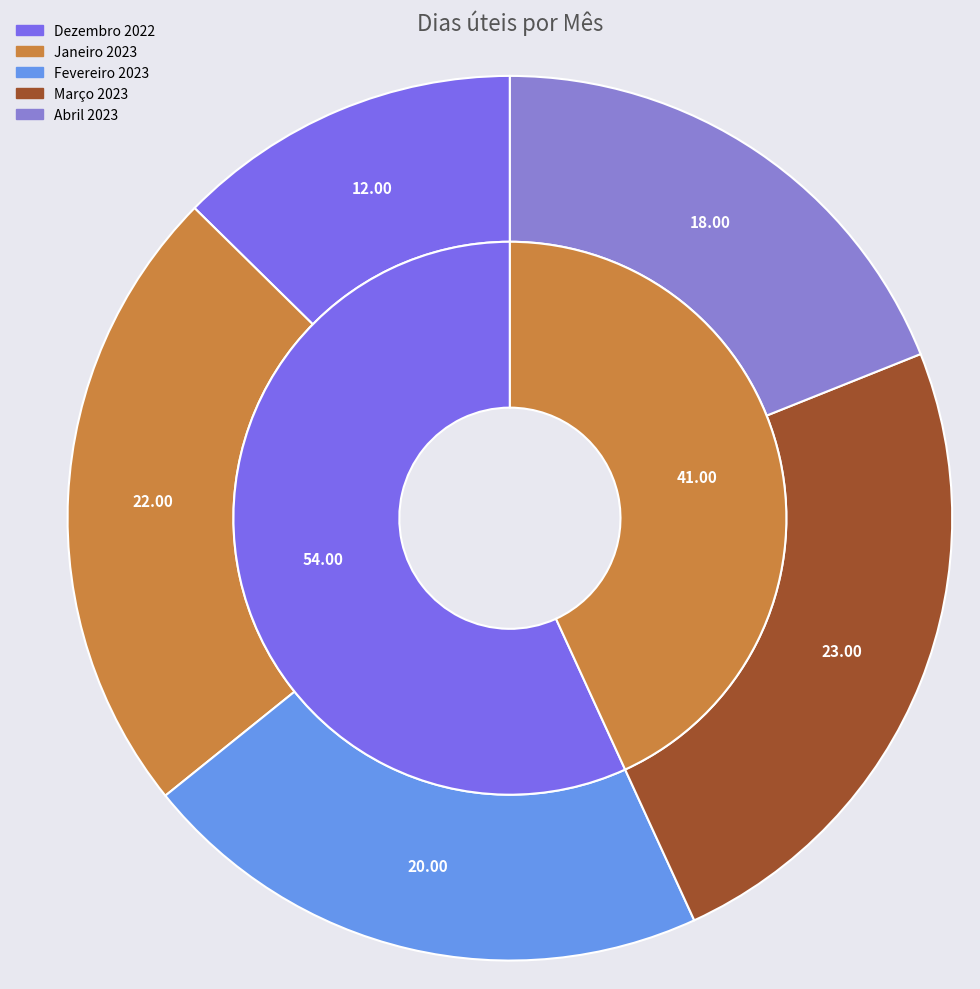

Which slice is the largest?

Março 2023